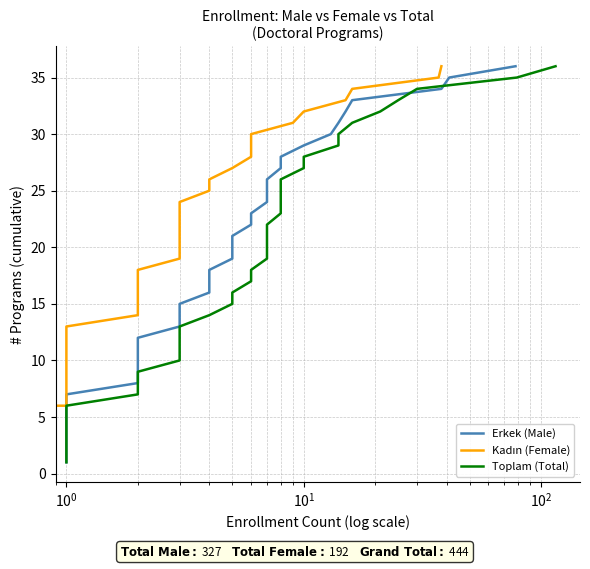

Reading right to left, list all the values displayed in this chart.

Erkek (Male): 36	35	34	33	32	31	30	29	28	27	26	25	24	23	22	21	20	19	18	17	16	15	14	13	12	11	10	9	8	7	6	5	4	3	2	1
Kadın (Female): 36	35	34	33	32	31	30	29	28	27	26	25	24	23	22	21	20	19	18	17	16	15	14	13	12	11	10	9	8	7	6	5	4	3	2	1
Toplam (Total): 36	35	34	33	32	31	30	29	28	27	26	25	24	23	22	21	20	19	18	17	16	15	14	13	12	11	10	9	8	7	6	5	4	3	2	1